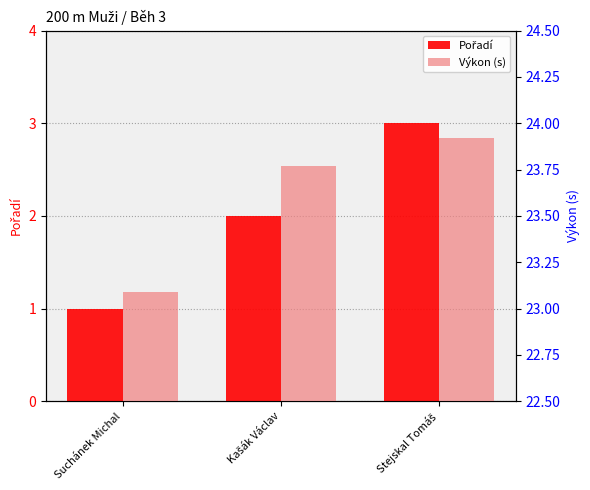

Rank the categories by Výkon (s) value from lowest to highest.

Suchánek Michal, Kašák Václav, Stejskal Tomáš